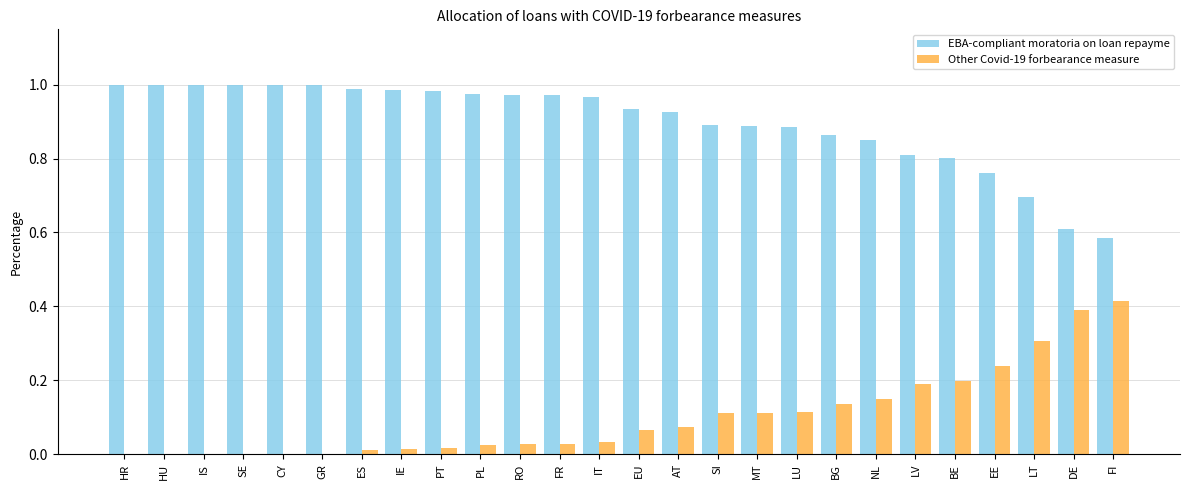

Which series has the largest total across all categories?

EBA-compliant moratoria on loan repayme